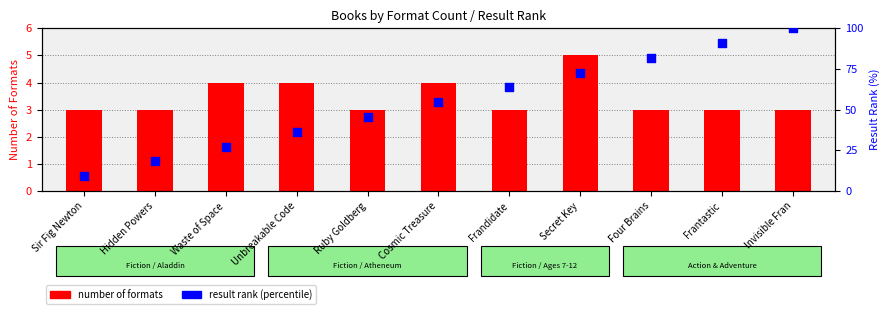

At how many categories does at least one series exceed 3?

11